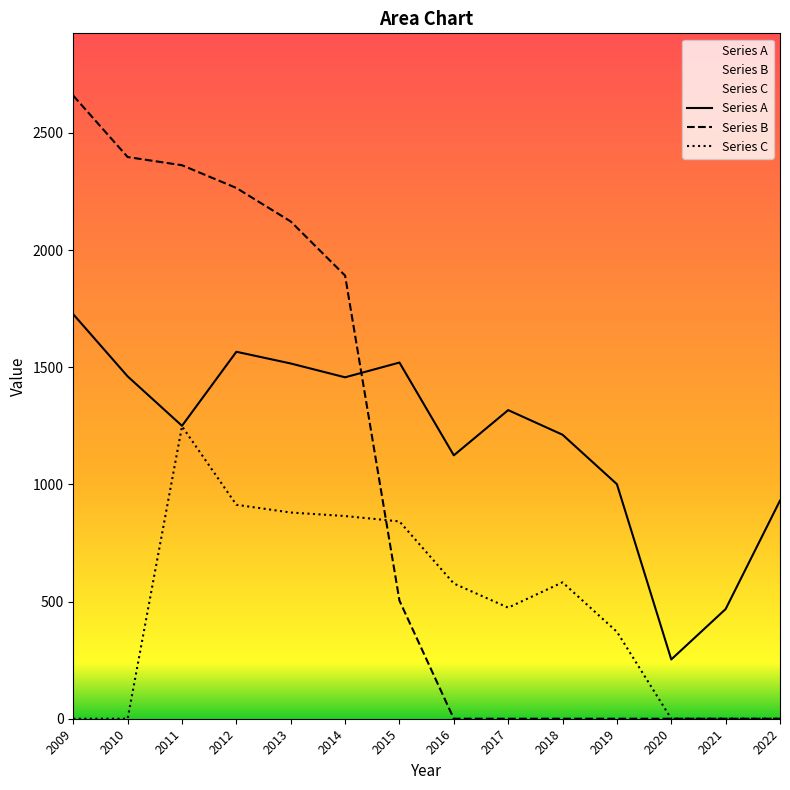

Which series changed the most between 2013 and 2020?

Series B